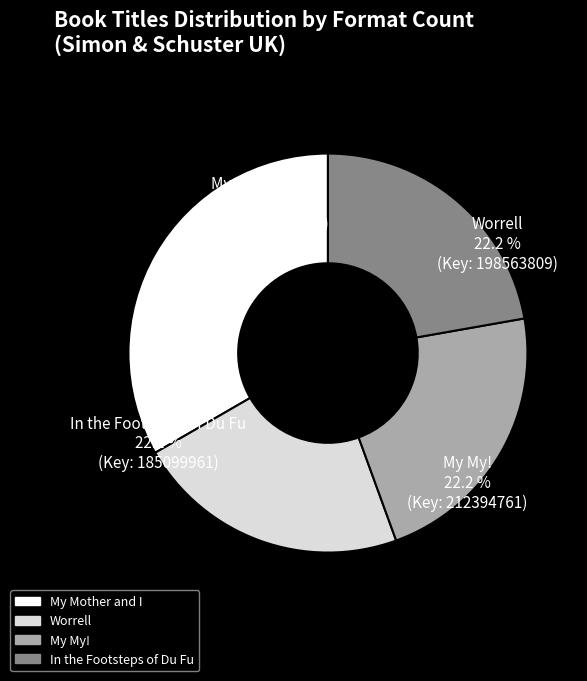

What is the total percentage of In the Footsteps of Du Fu and My My!?

44.4%